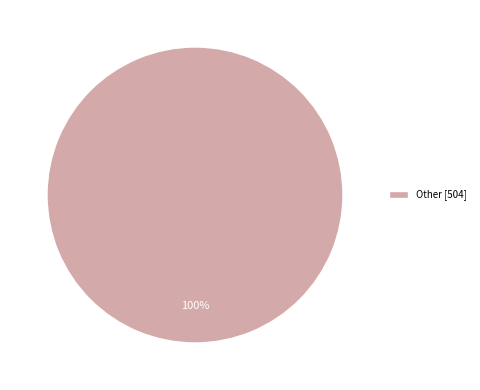

To the nearest percent, what portion does Other [504] represent?

100%